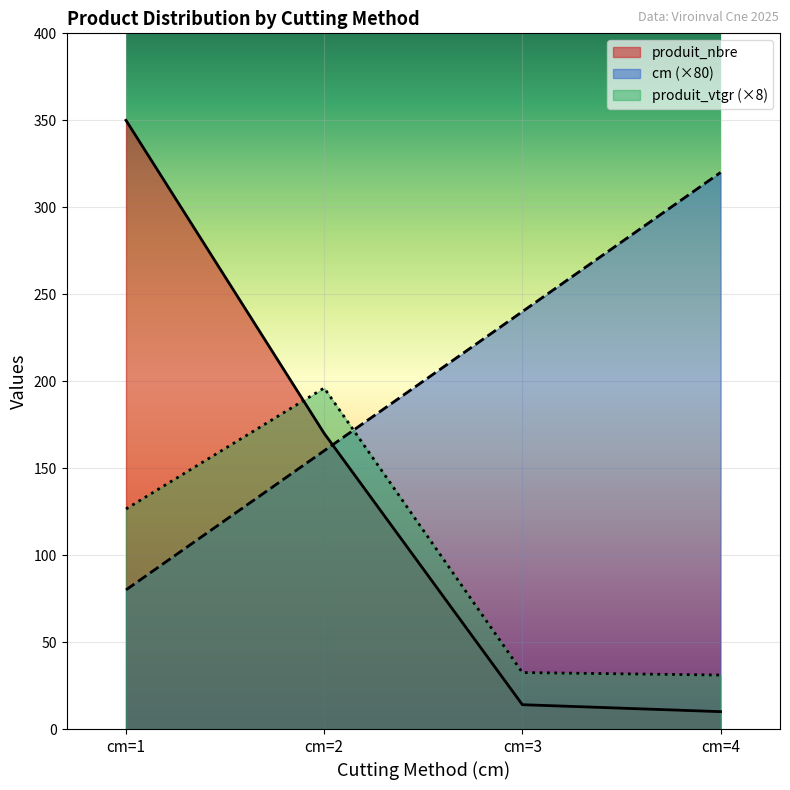

What is the greatest value displayed?

350.0